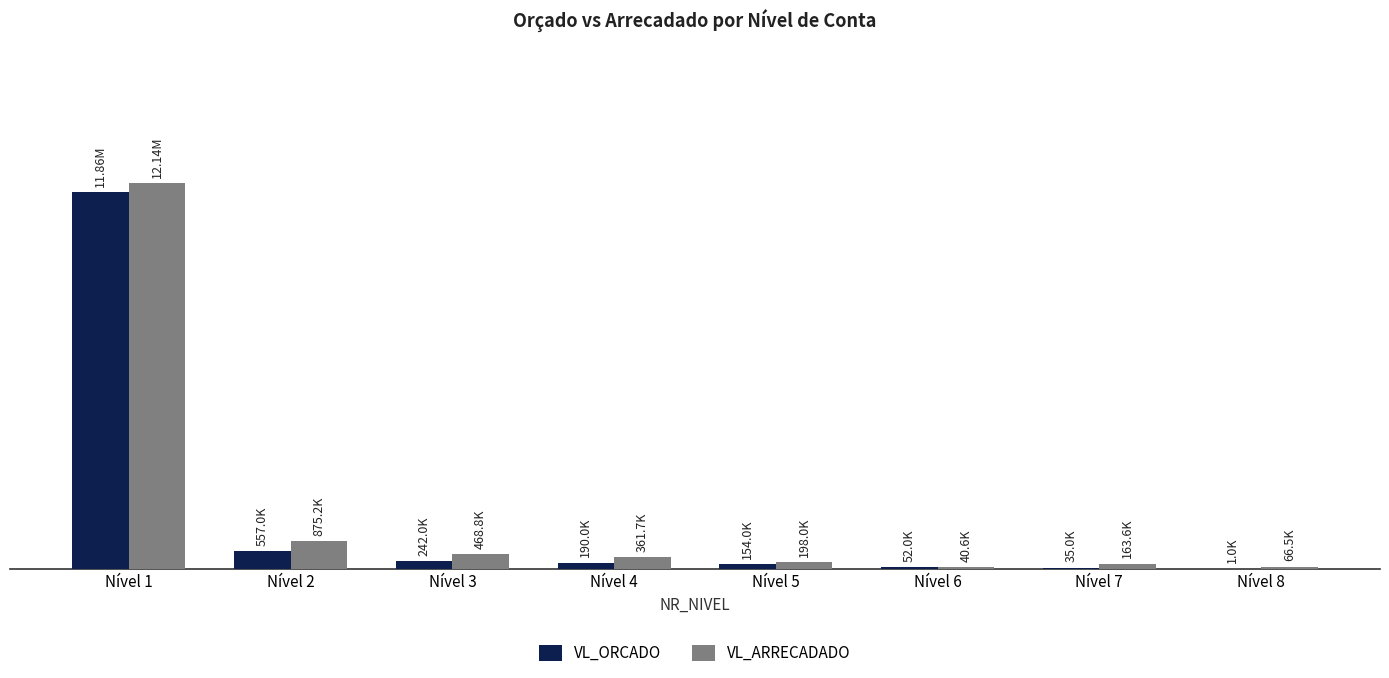

What is the sum of the VL_ARRECADADO values at Nível 2 and Nível 7?

1038887.9